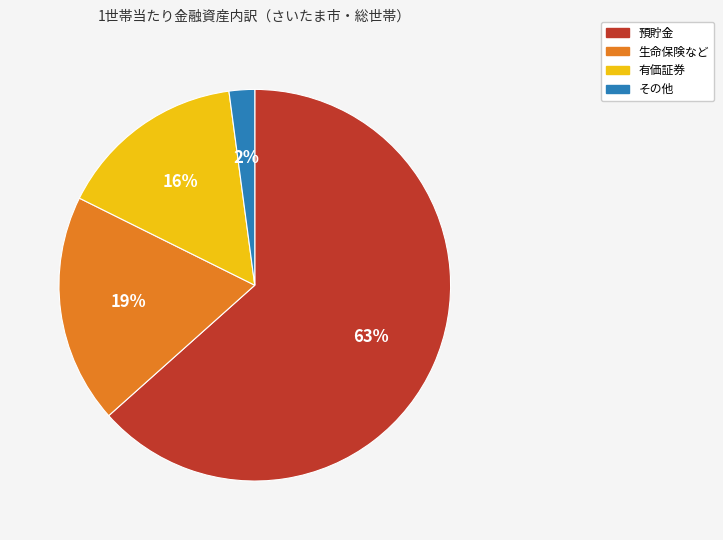

To the nearest percent, what is the average slice percentage?

25%